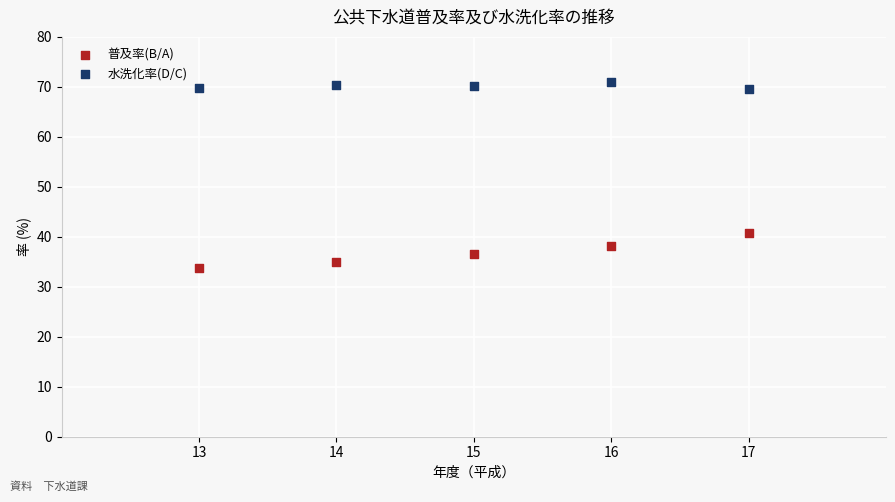

Which series reaches the minimum Y coordinate?

普及率(B/A)